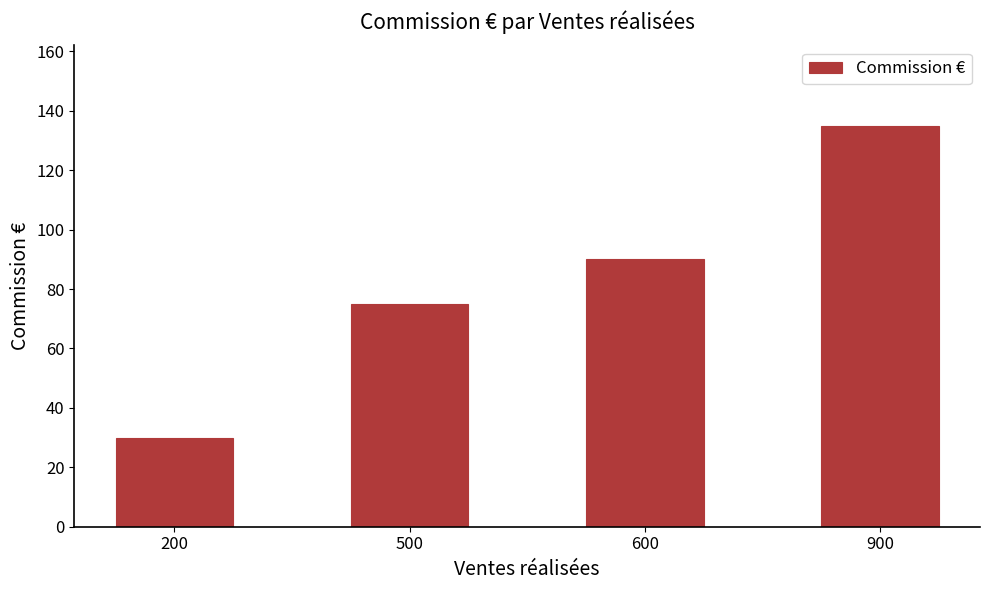

List the labels in order of value, largest first.

900, 600, 500, 200